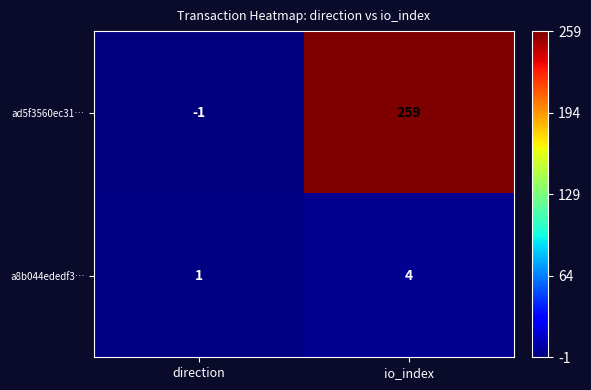

Rank the series by their average value, from highest to lowest.

ad5f3560ec31…, a8b044ededf3…